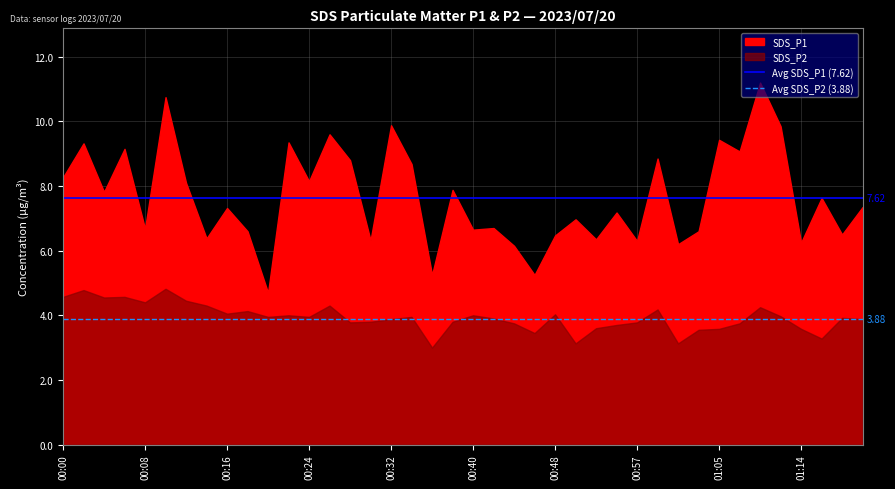

What is the sum of the Avg SDS_P2 (3.88) values at 00:00 and 00:08?

7.8